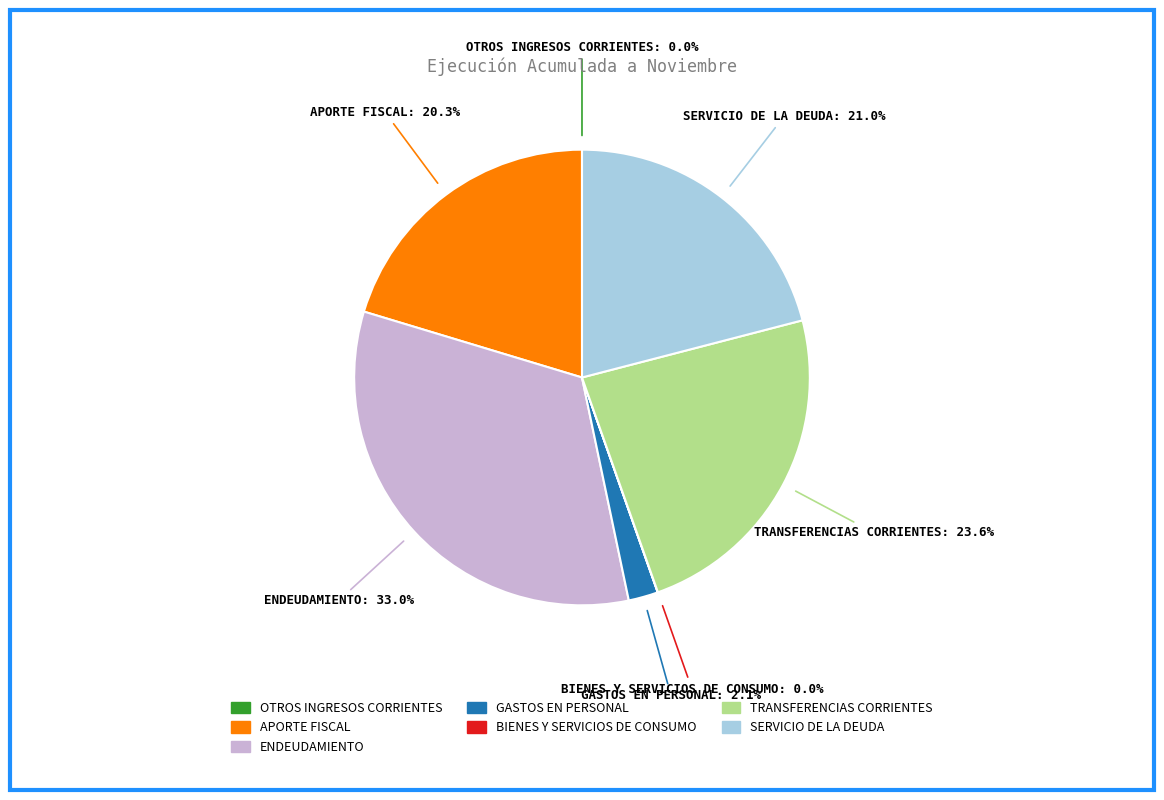

Combined, do GASTOS EN PERSONAL and TRANSFERENCIAS CORRIENTES account for over 50%?

No